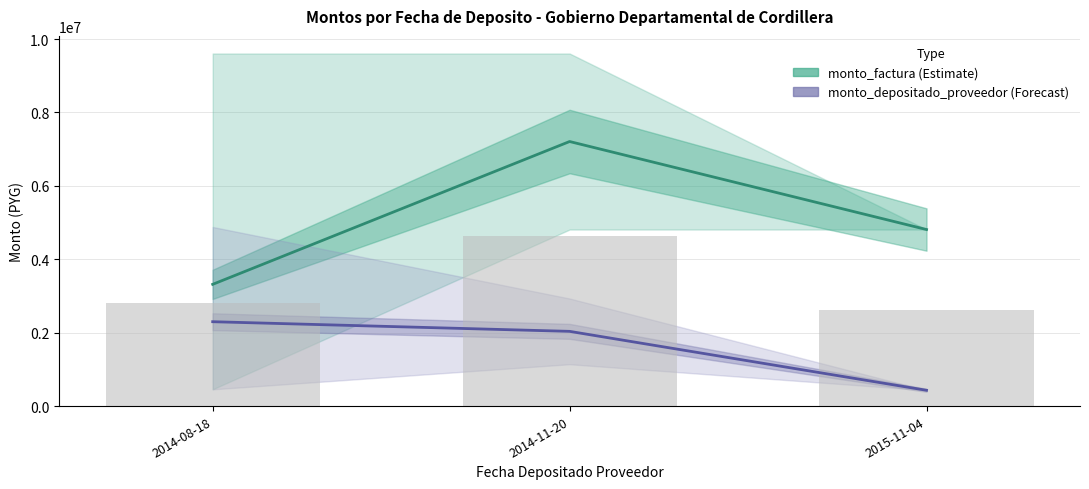

How many distinct data groups are displayed?

2